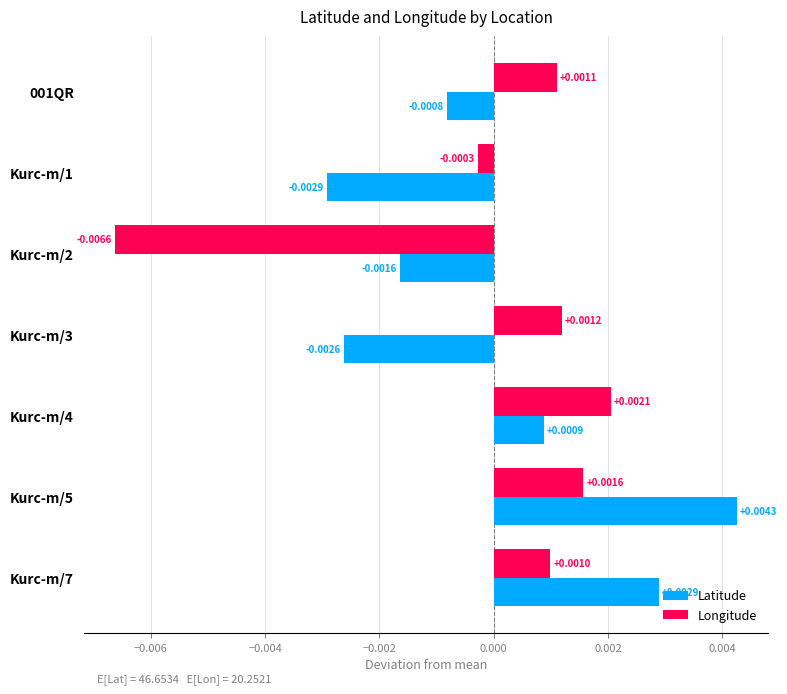

Is the value of Latitude at Kurc-m/3 greater than the value of Longitude at Kurc-m/1?

No